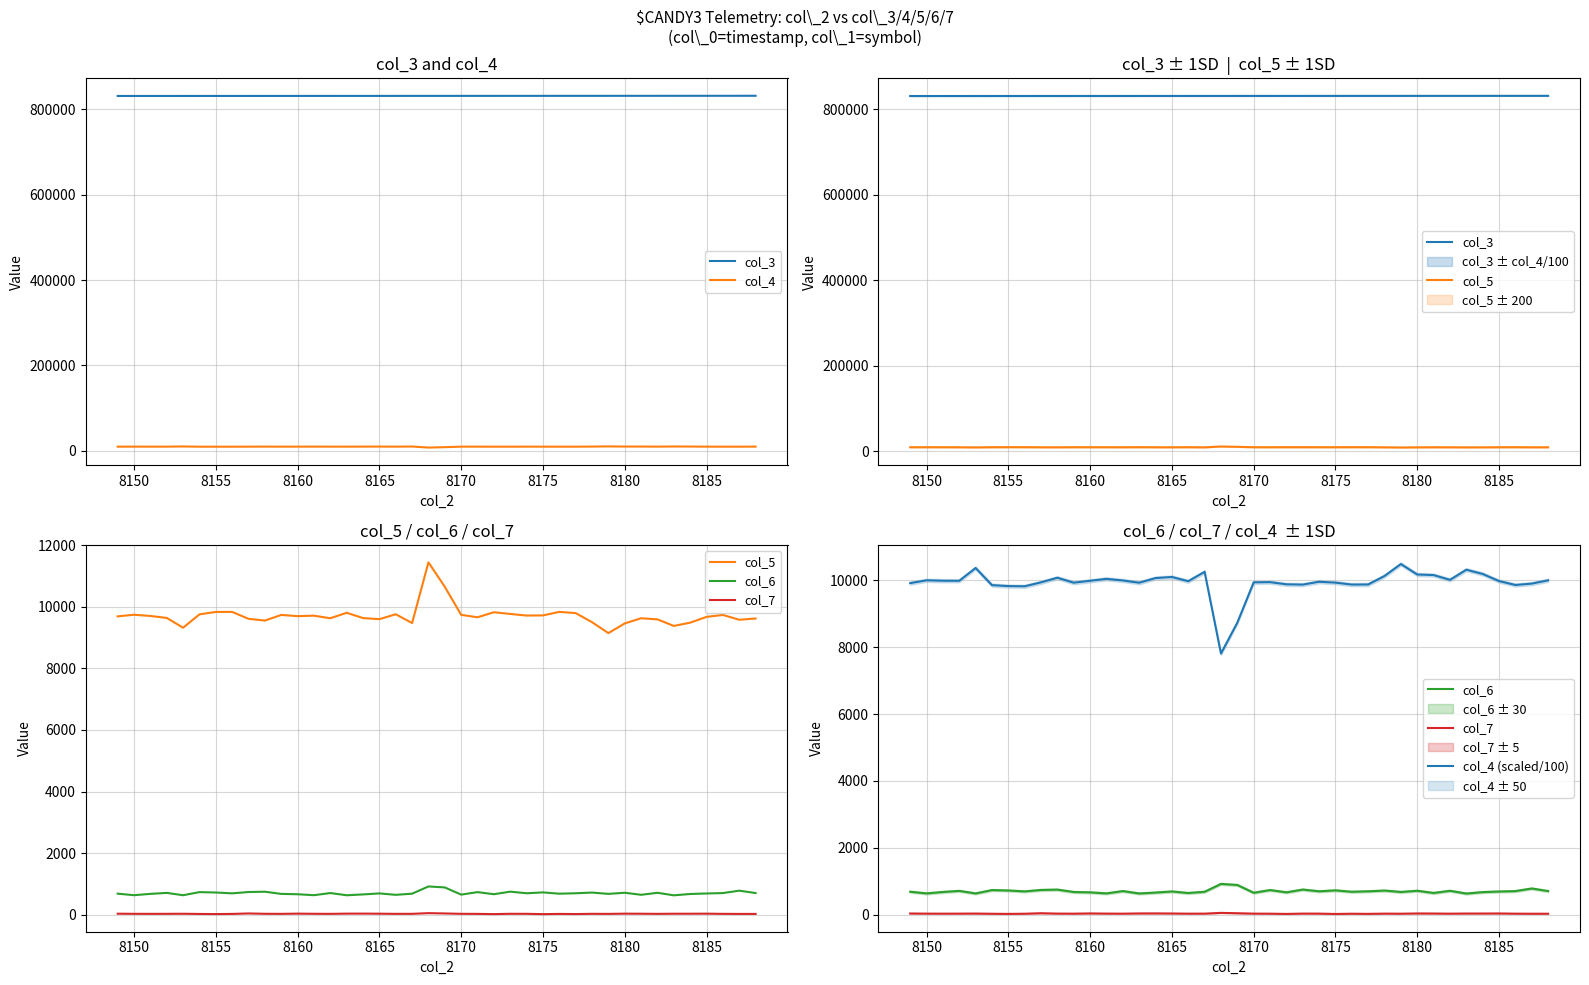

What are all the series names shown in the legend?

col_3, col_4, col_5, col_6, col_7, col_4 (scaled/100)